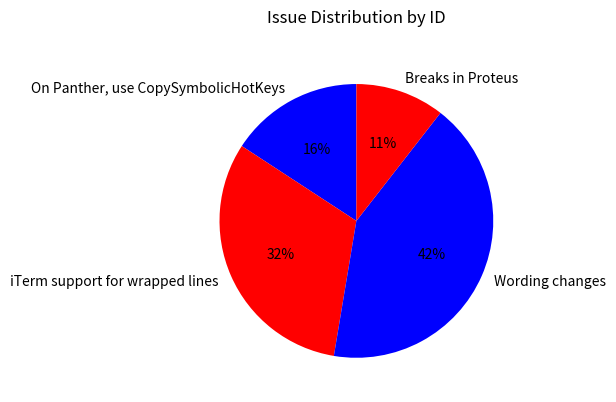

Is the sum of Wording changes and Breaks in Proteus greater than half?

Yes